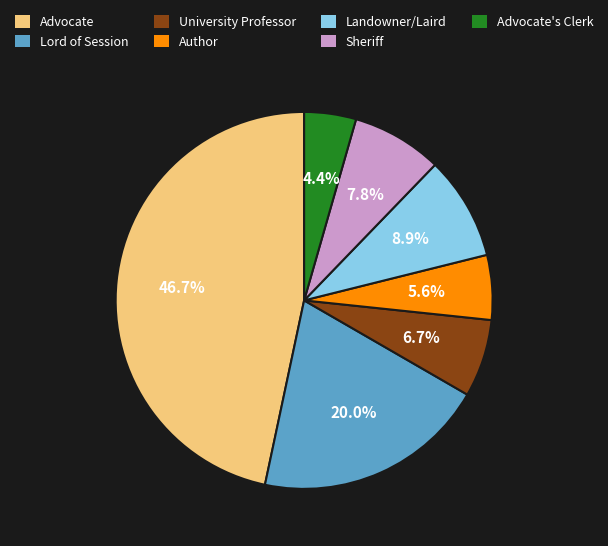

True or false: Sheriff accounts for 1% of the total.

False